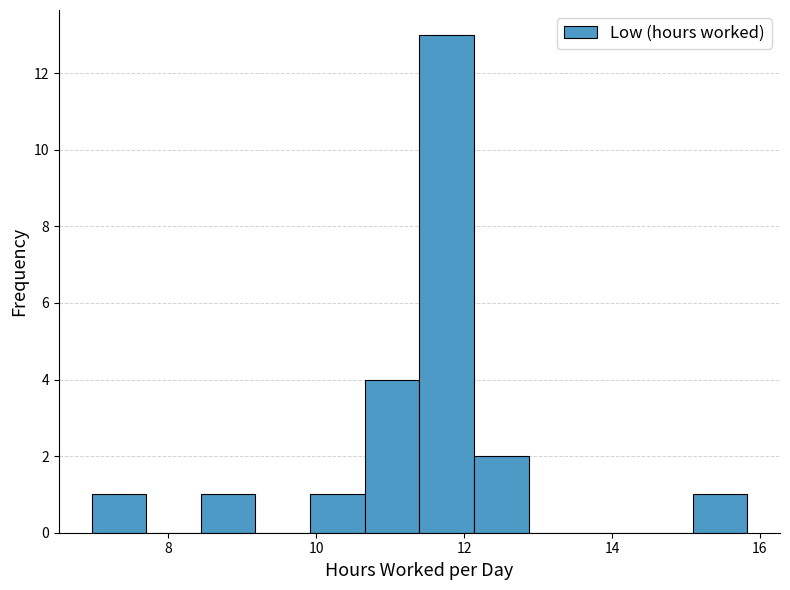

Around what value on the x-axis is the tallest bar? Give the approximate position of its centre, as read against the axis.

11.8